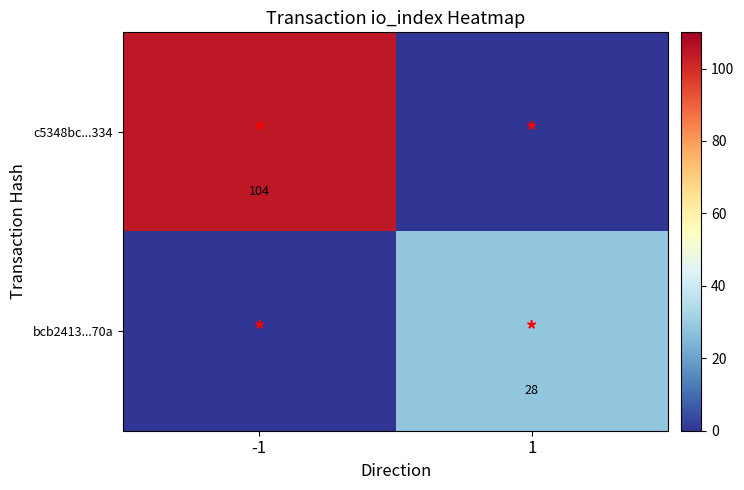

What is the total value across all series at -1?

104